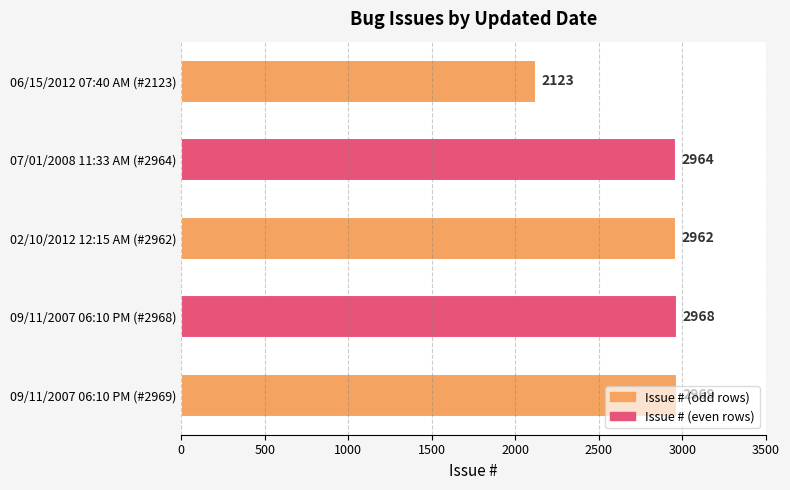

The value at 09/11/2007 06:10 PM (#2968) is 2968. True or false?

True